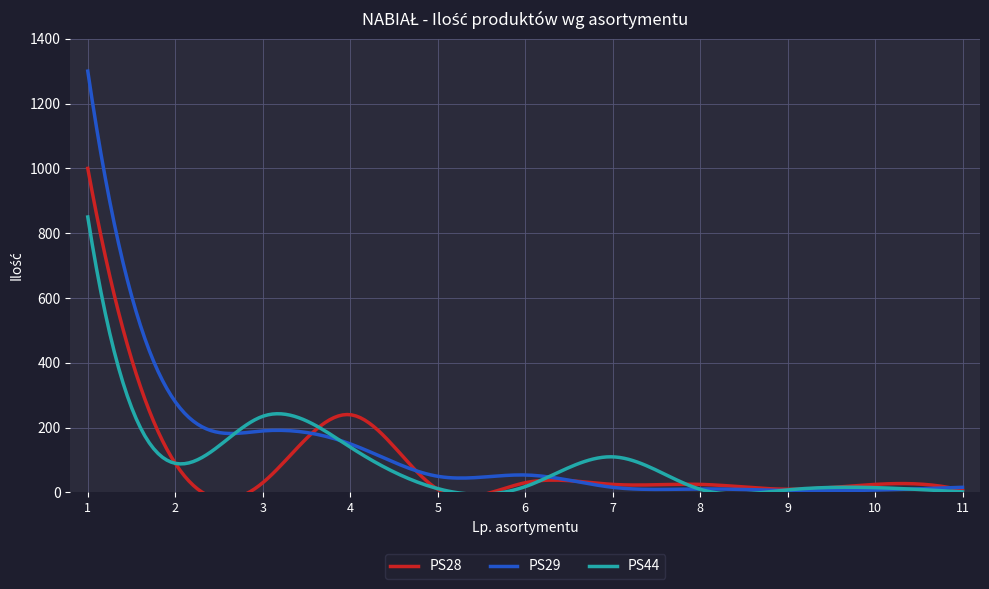

Reading right to left, what are all the values shown in this chart?

PS28: 6.0	25.0	10.0	25.0	25.0	30.0	10.0	240.0	30.0	90.0	1000.0
PS29: 16.0	7.5	6.0	11.0	16.0	54.0	50.0	150.0	190.0	280.0	1300.0
PS44: 2.0	15.0	8.0	10.0	110.0	18.0	12.0	140.0	235.0	90.0	850.0